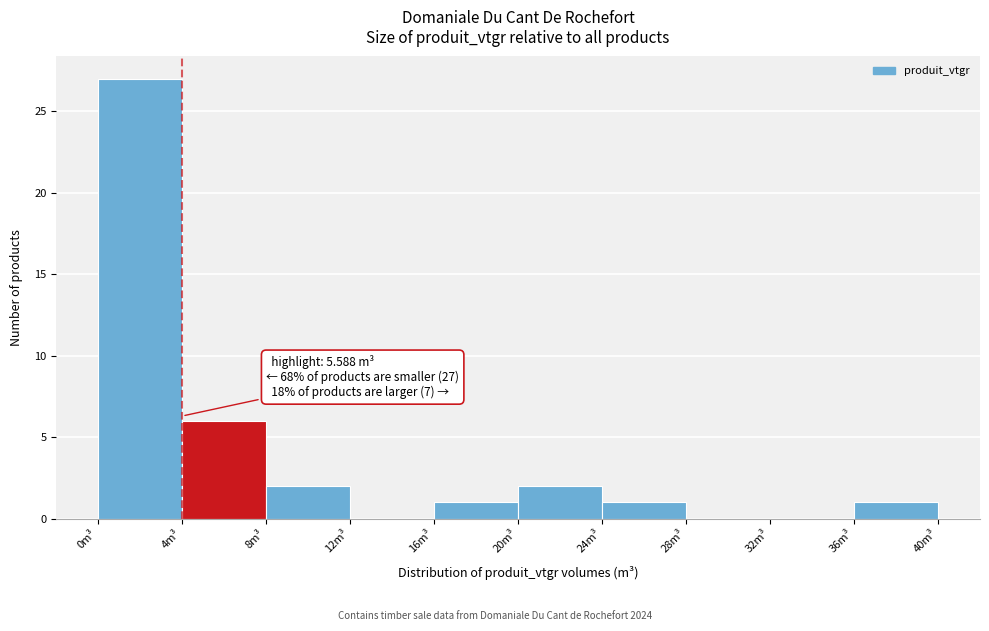

Over which range of the x-axis is the bar tallest?

0 to 4